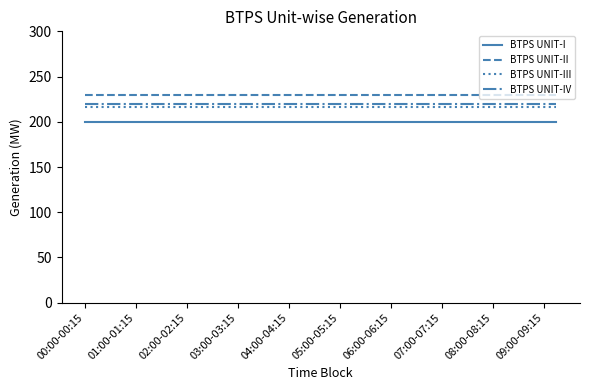

True or false: BTPS UNIT-III and BTPS UNIT-II intersect in this chart.

False